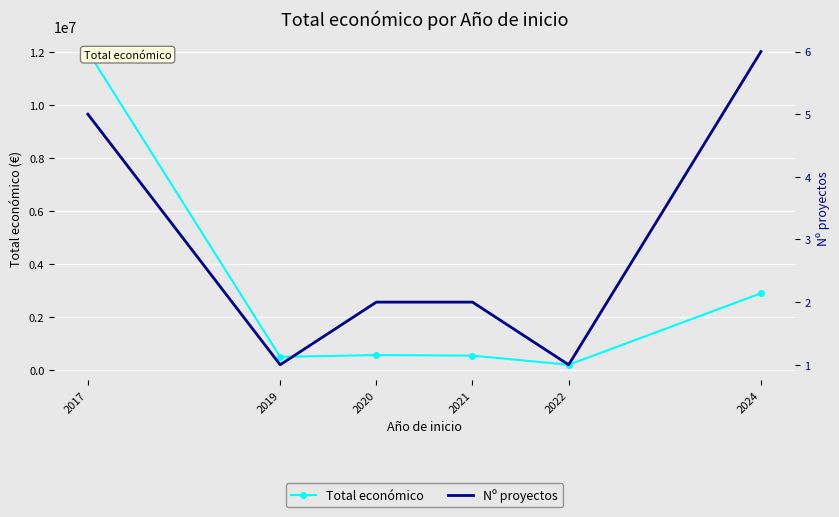

How many data points does each series have?

6